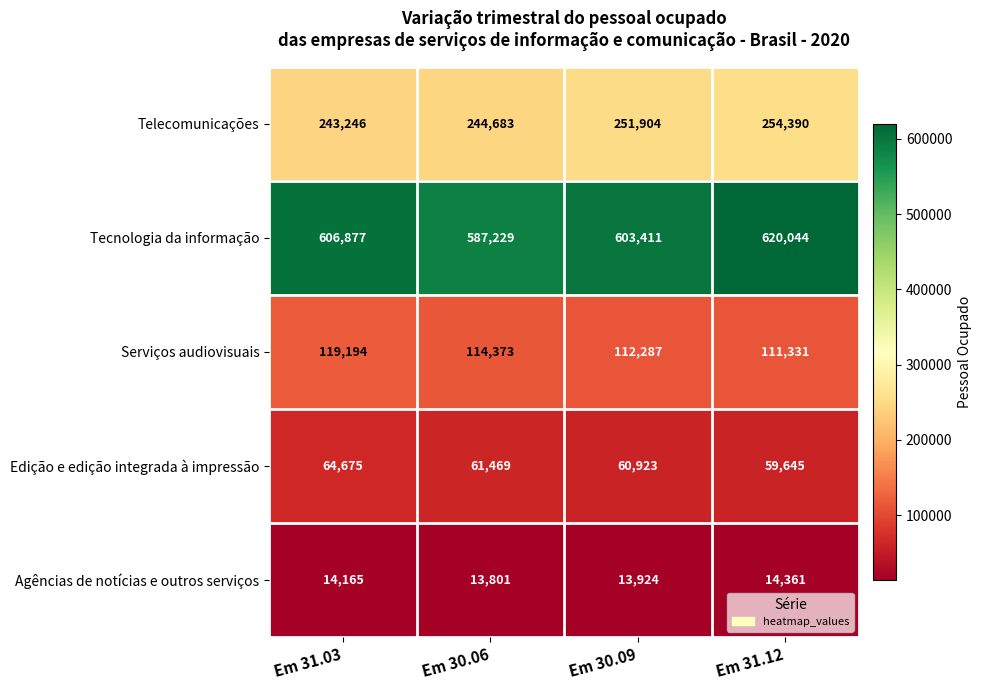

Reading left to right, extract all data points from this chart.

Telecomunicações: Em 31.03=243246	Em 30.06=244683	Em 30.09=251904	Em 31.12=254390
Tecnologia da informação: Em 31.03=606877	Em 30.06=587229	Em 30.09=603411	Em 31.12=620044
Serviços audiovisuais: Em 31.03=119194	Em 30.06=114373	Em 30.09=112287	Em 31.12=111331
Edição e edição integrada à impressão: Em 31.03=64675	Em 30.06=61469	Em 30.09=60923	Em 31.12=59645
Agências de notícias e outros serviços: Em 31.03=14165	Em 30.06=13801	Em 30.09=13924	Em 31.12=14361